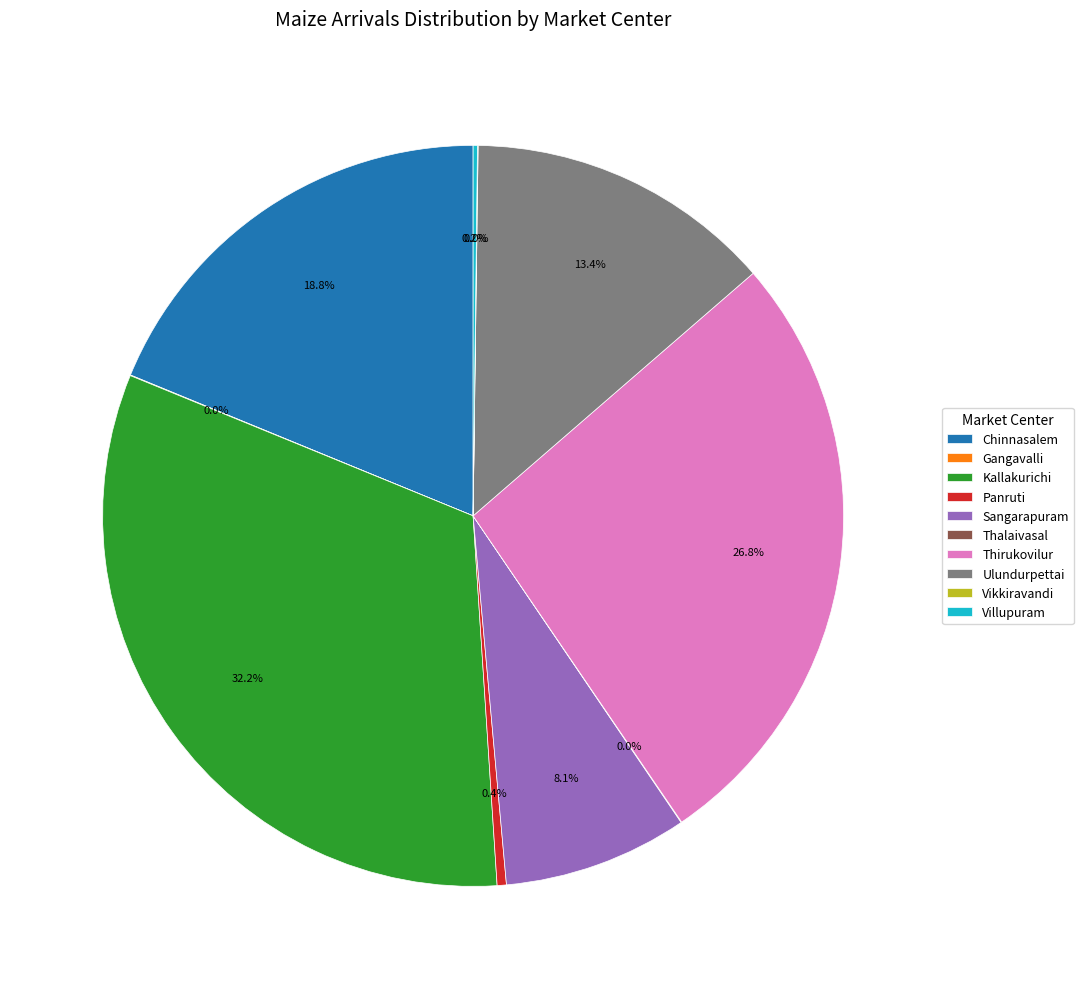

Is the sum of Chinnasalem and Panruti greater than half?

No